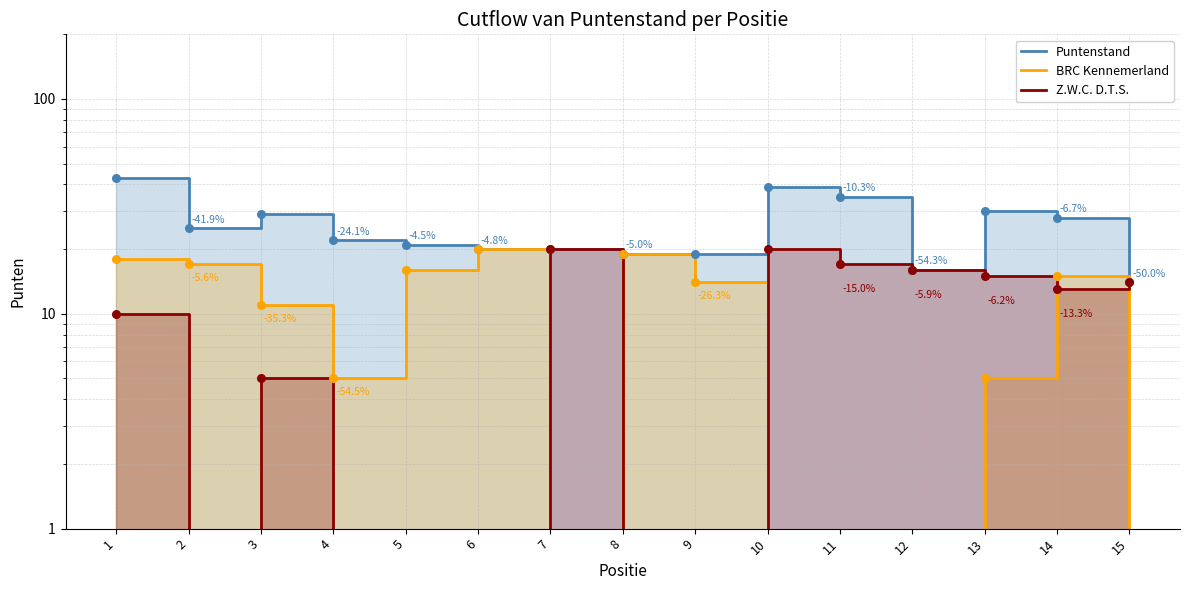

At how many categories does at least one series exceed 39?

1